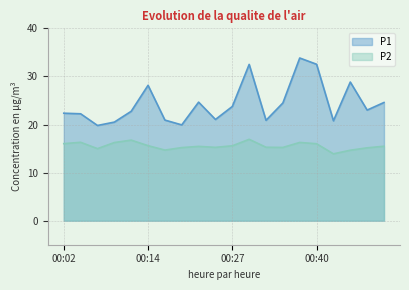

At which category does P2 reach its first local peak?

00:04